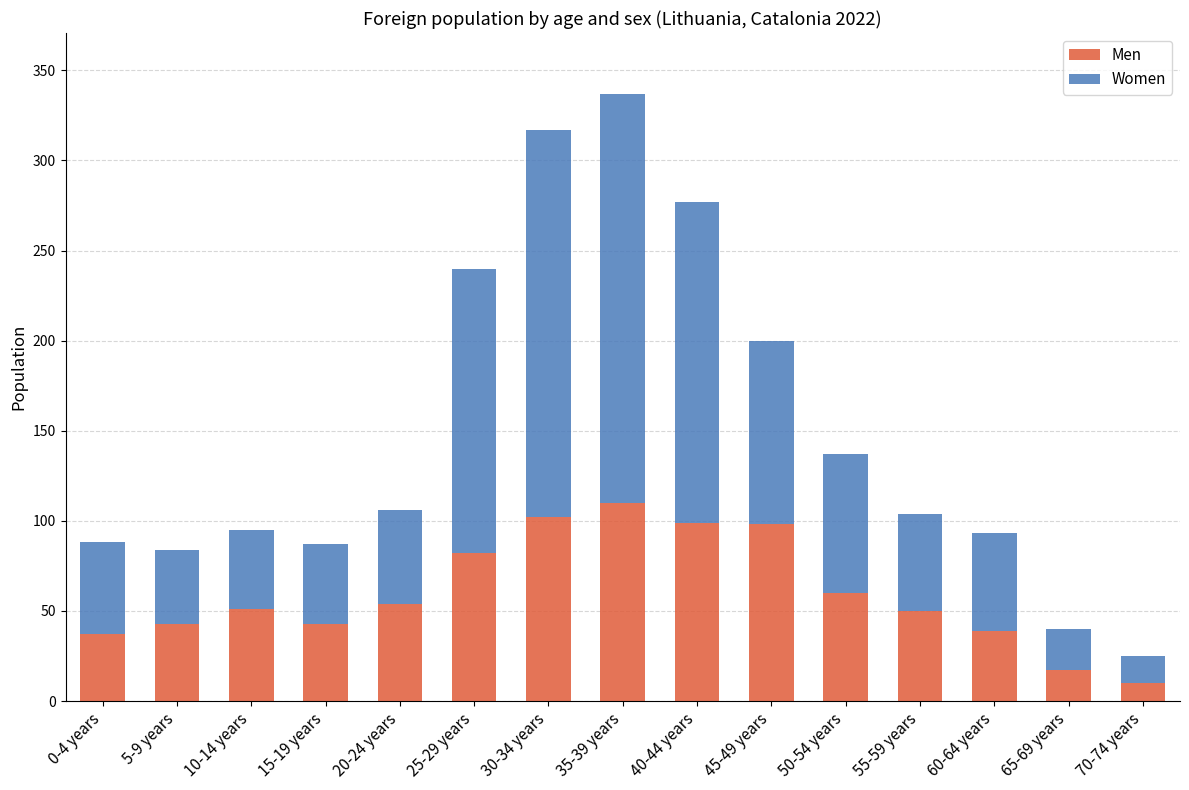

What is the difference between the maximum and minimum values in the Men series?

100